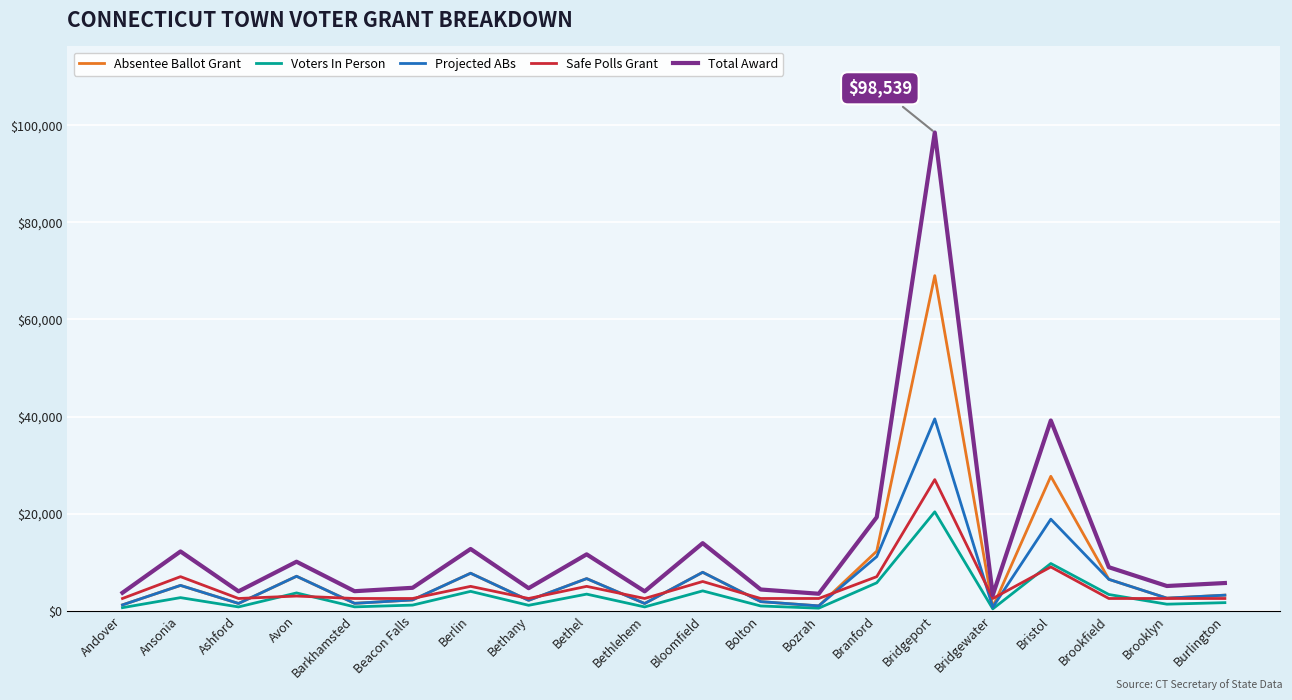

At which label is Total Award closest to 50876?

Bristol